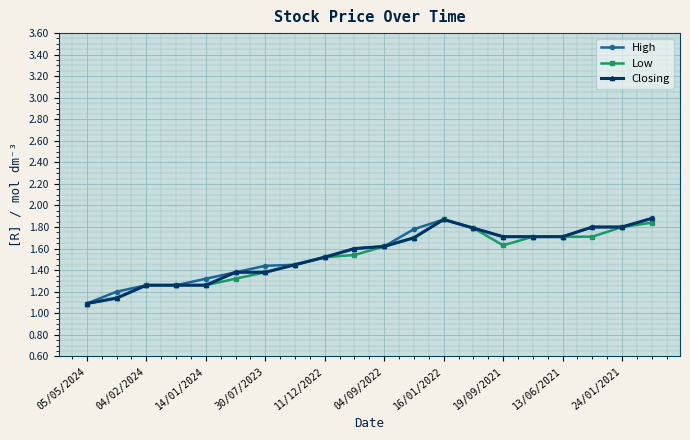

What is the greatest value displayed?

1.9